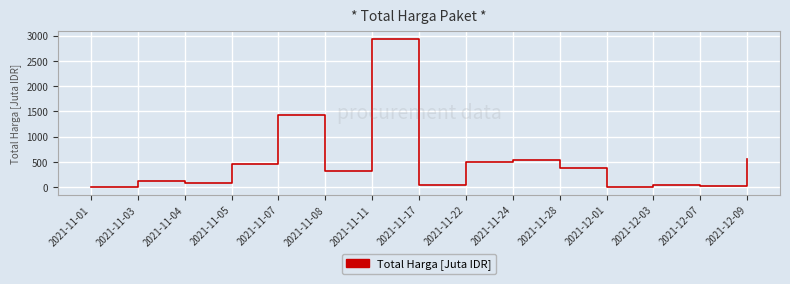

Where is the data nearest to the value 1469?

2021-11-07